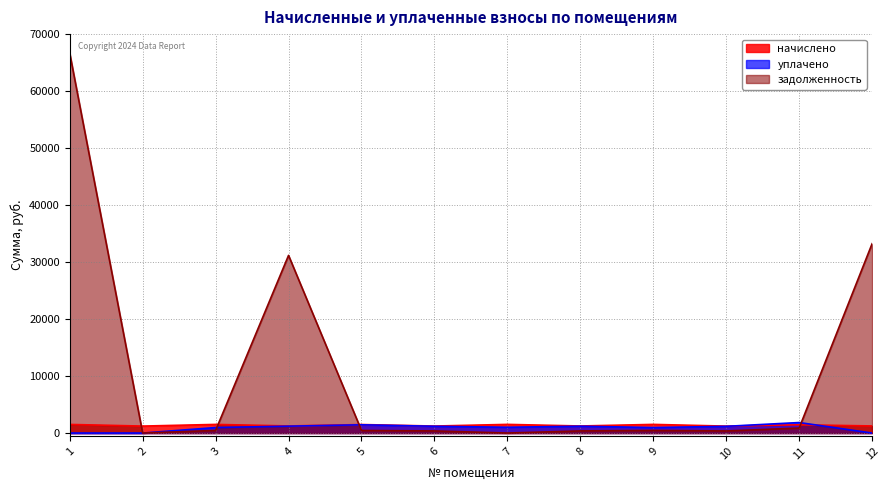

What is the sum of the начислено values at 7 and 4?

2767.9